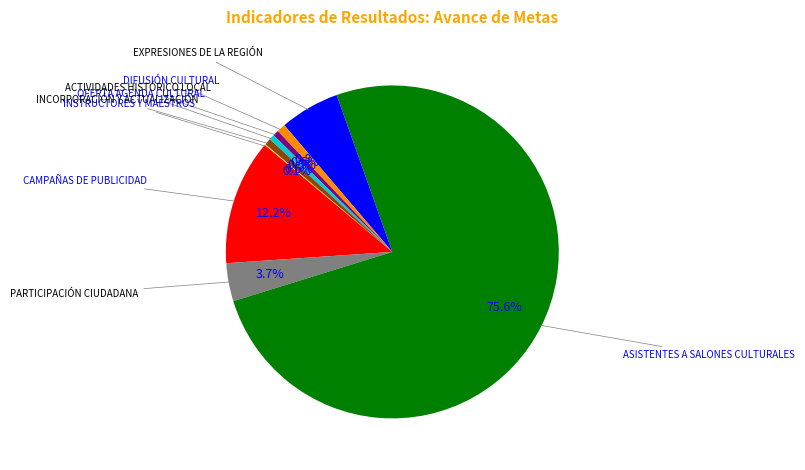

To the nearest percent, what is the average slice percentage?

11%